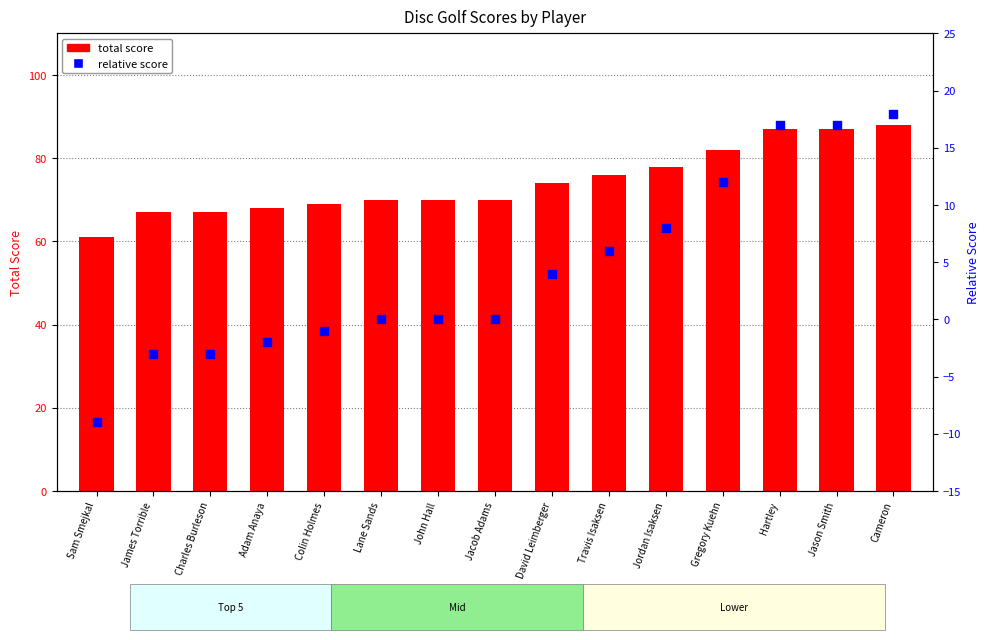

At how many categories does at least one series exceed 63?

14